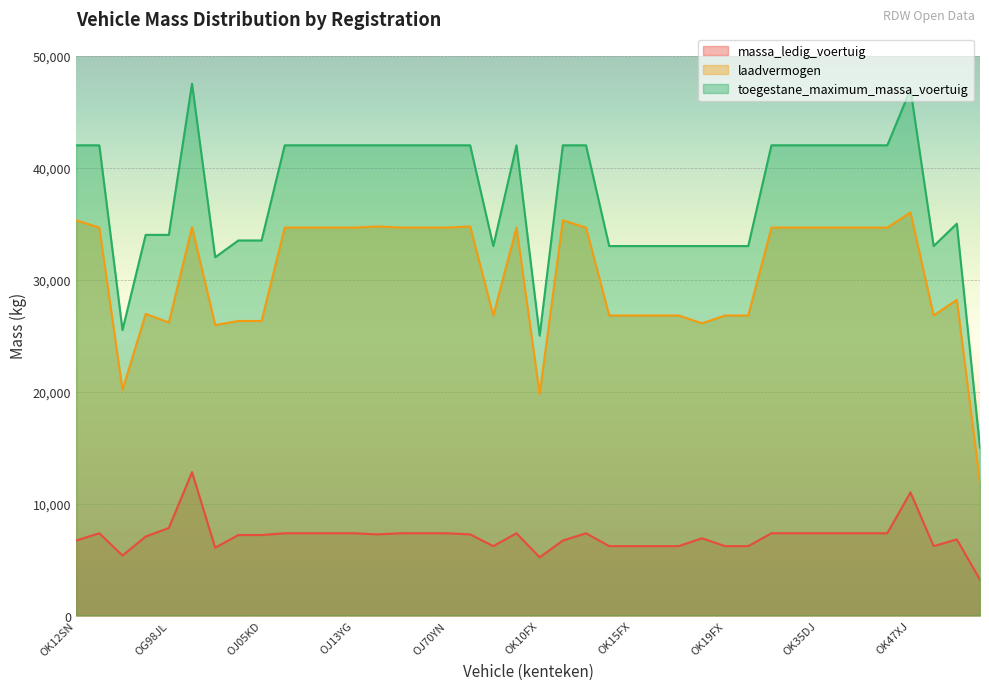

Is it true that massa_ledig_voertuig equals 1605 at OK16DJ?

False